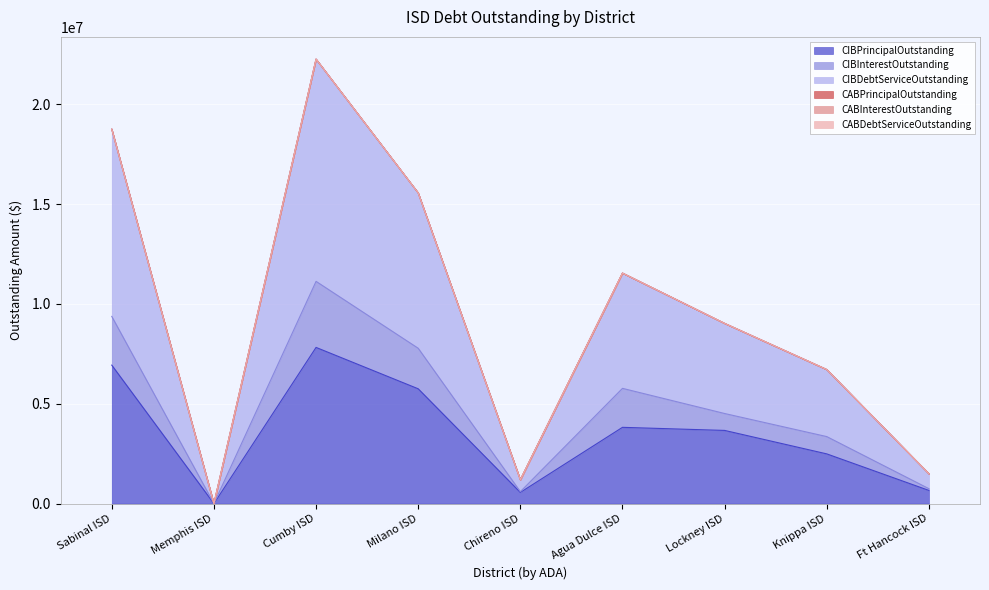

What is the difference between the highest and lowest values at Agua Dulce ISD?

7723600.0